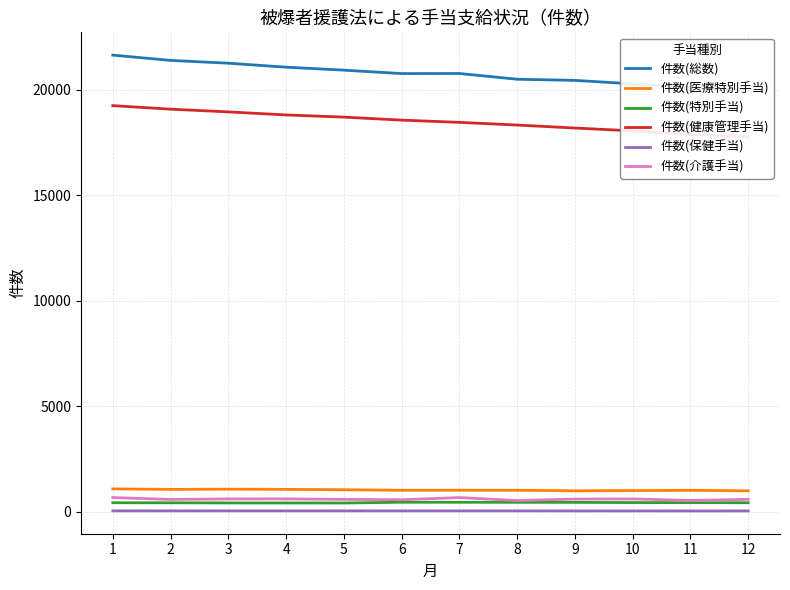

What is the minimum value for 件数(健康管理手当)?

17758